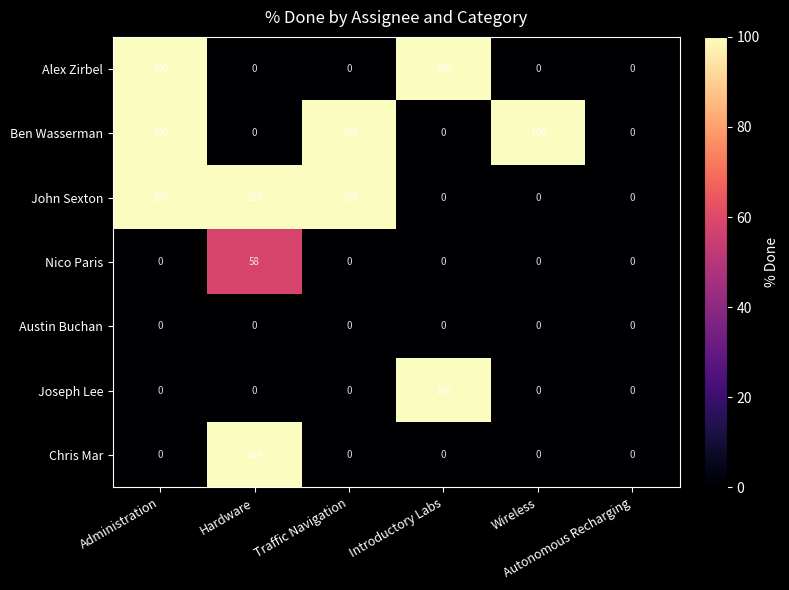

What is the sum of all Nico Paris values?

58